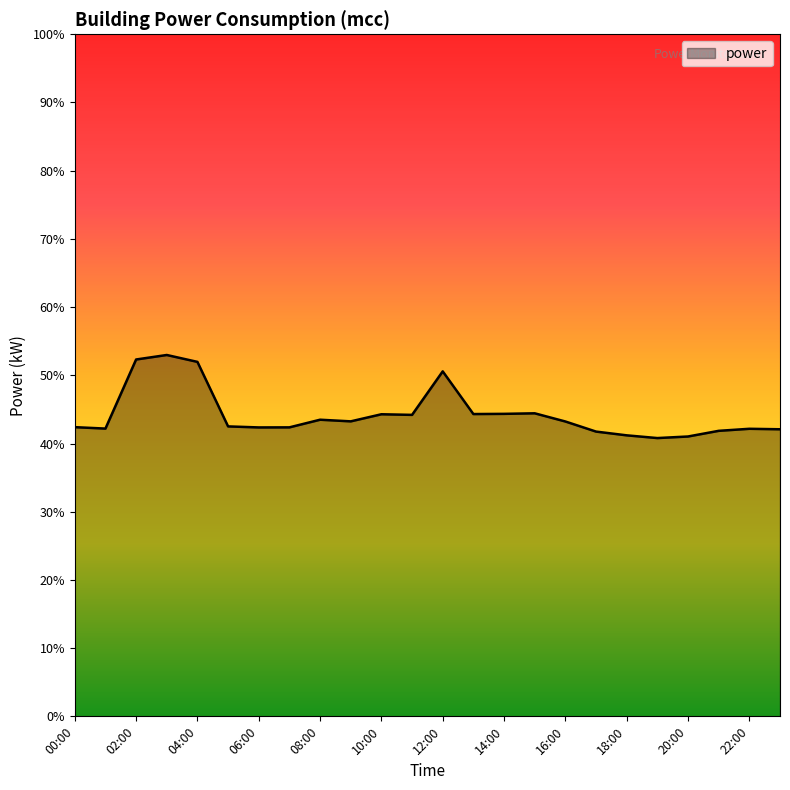

What is the difference between the maximum and minimum values?

12.2